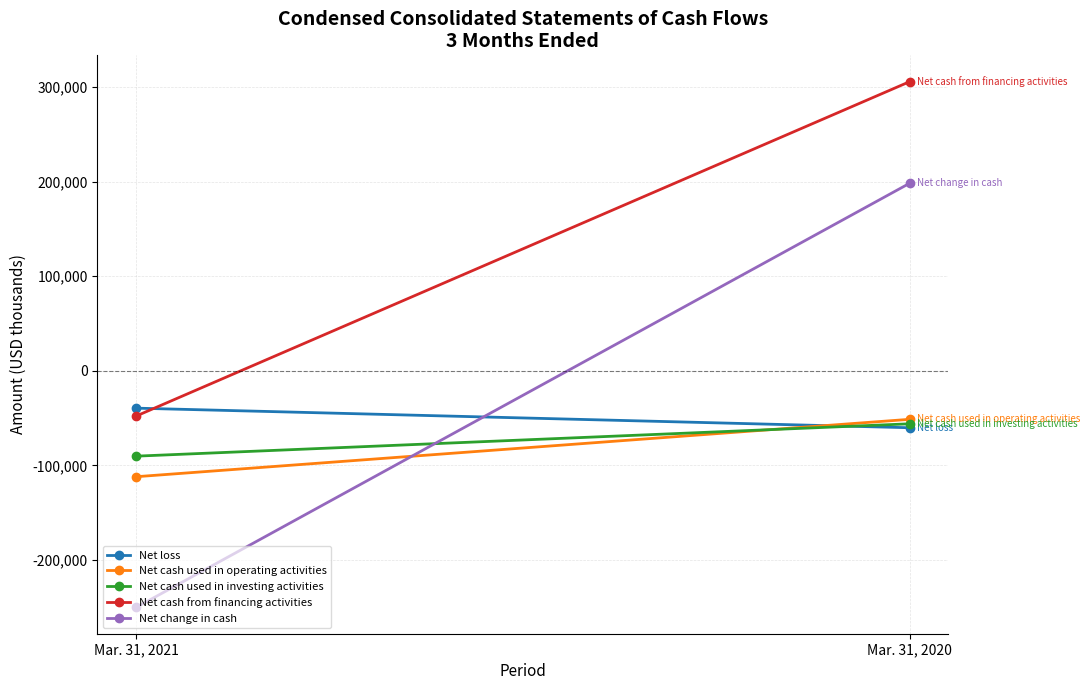

What is the spread (max minus min) of values at Mar. 31, 2020?

365812